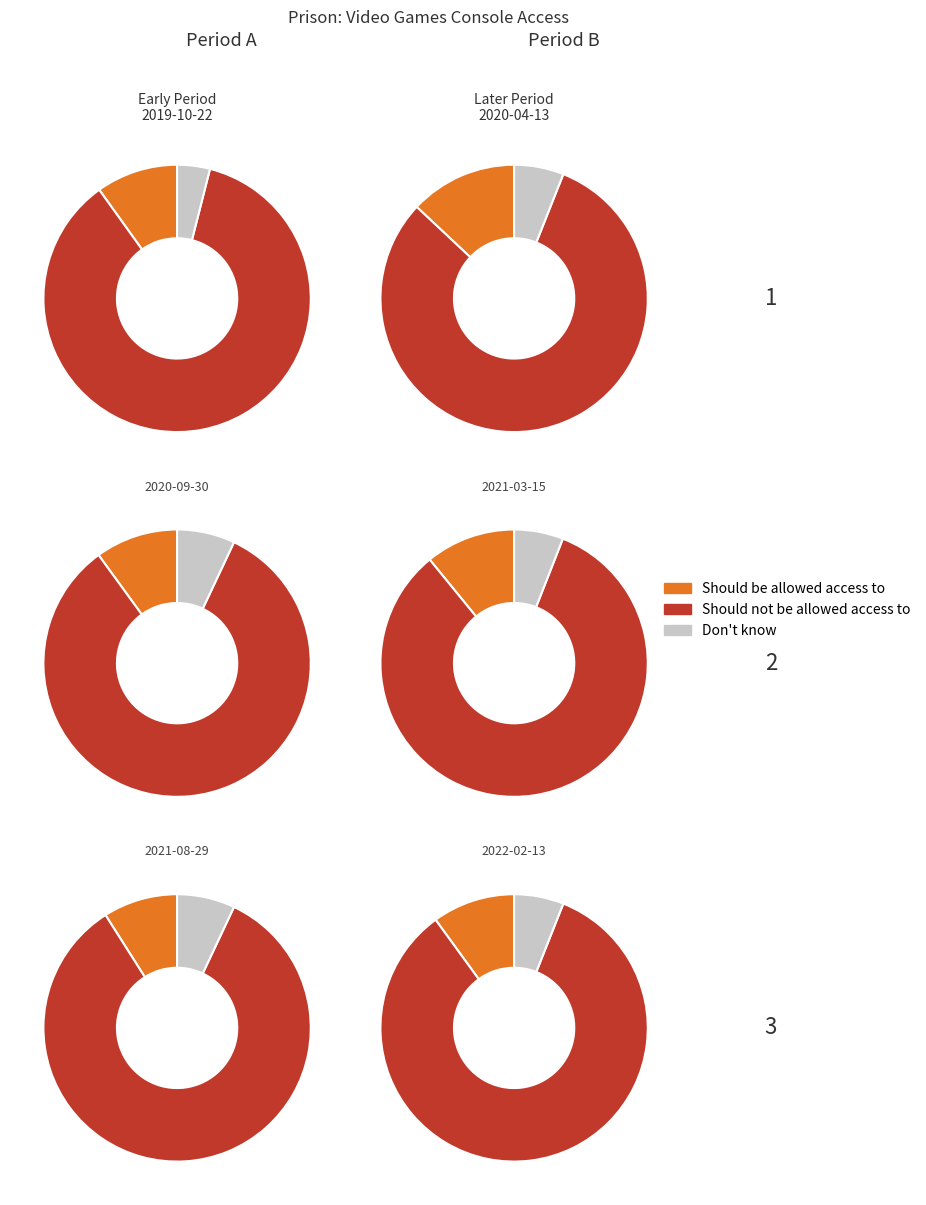

The 2019-10-22 slice represents 5% of the pie. True or false?

False